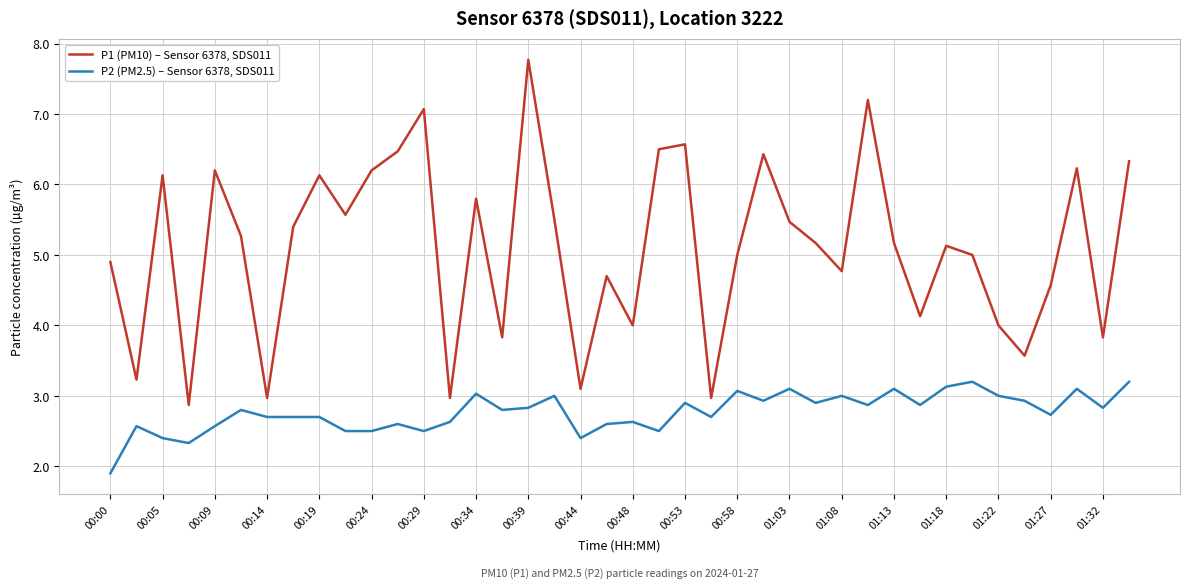

What is the maximum value shown in the chart?

7.8